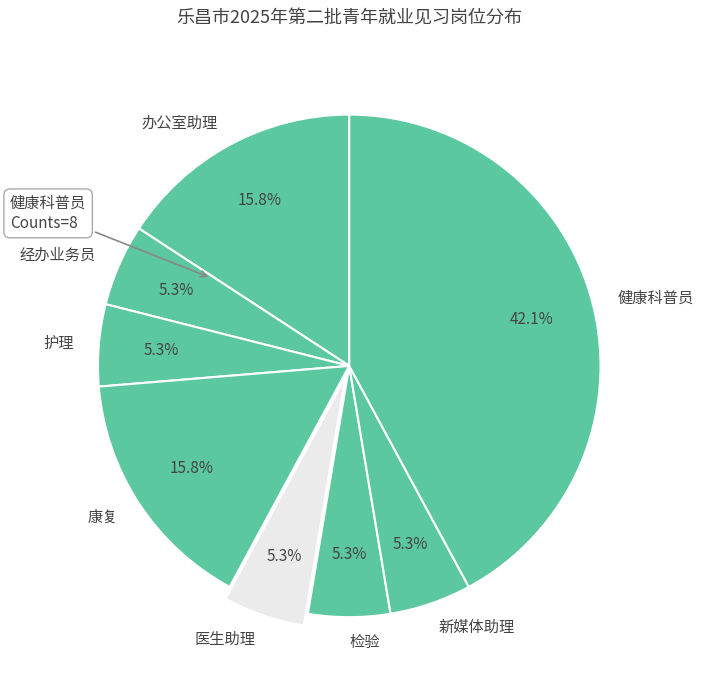

The 护理 slice represents 1% of the pie. True or false?

False